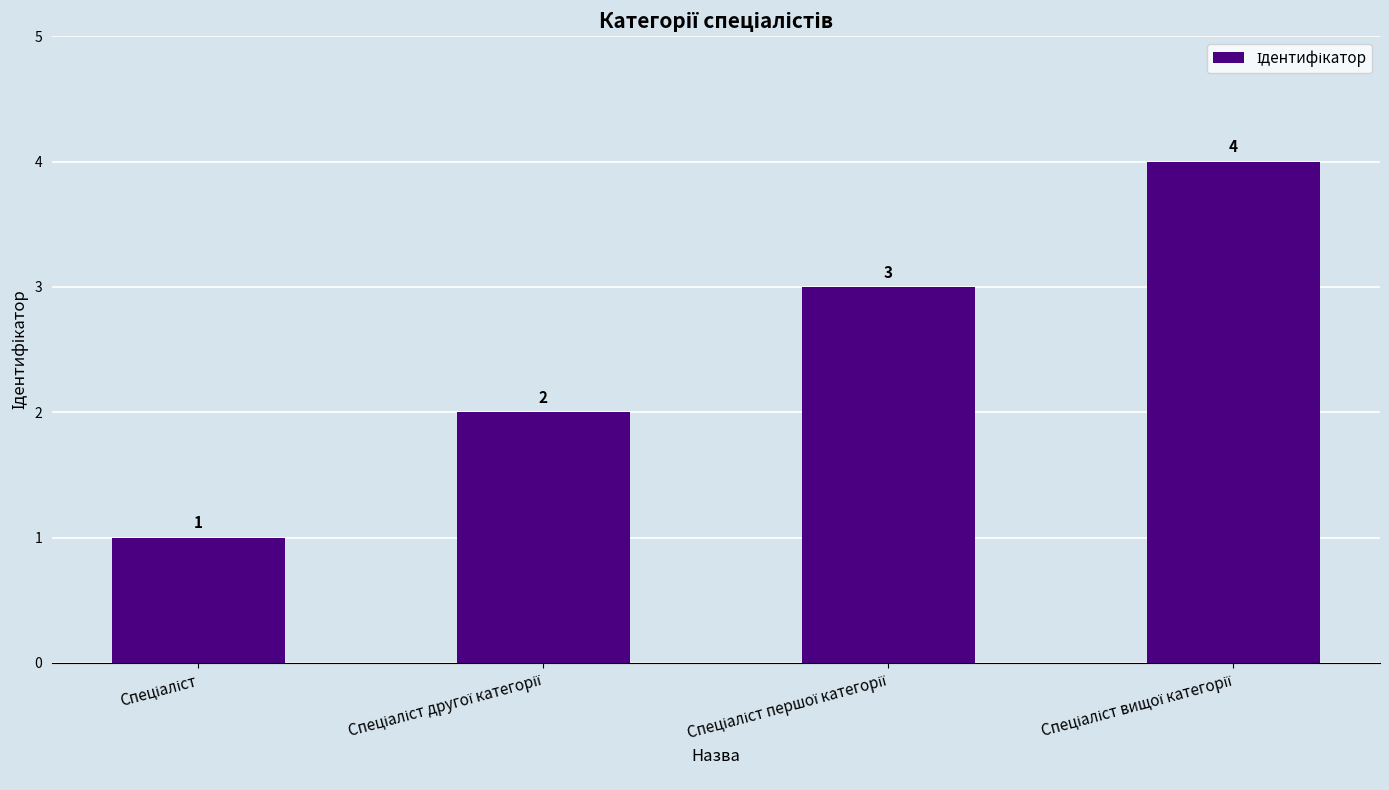

How many values are between 2 and 4?

3